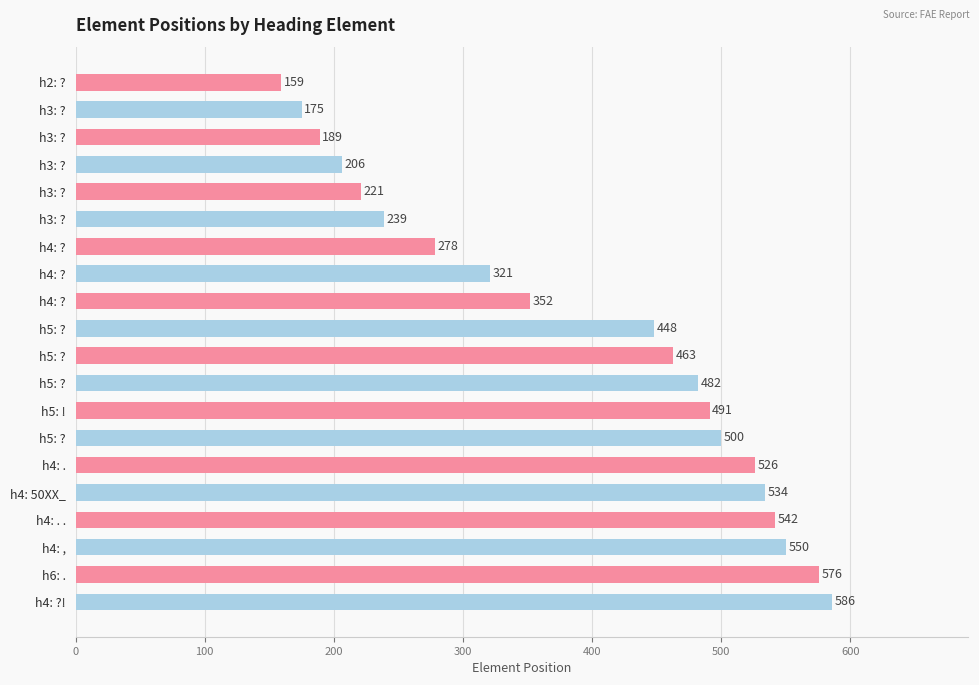

Are the bars horizontal?

Yes